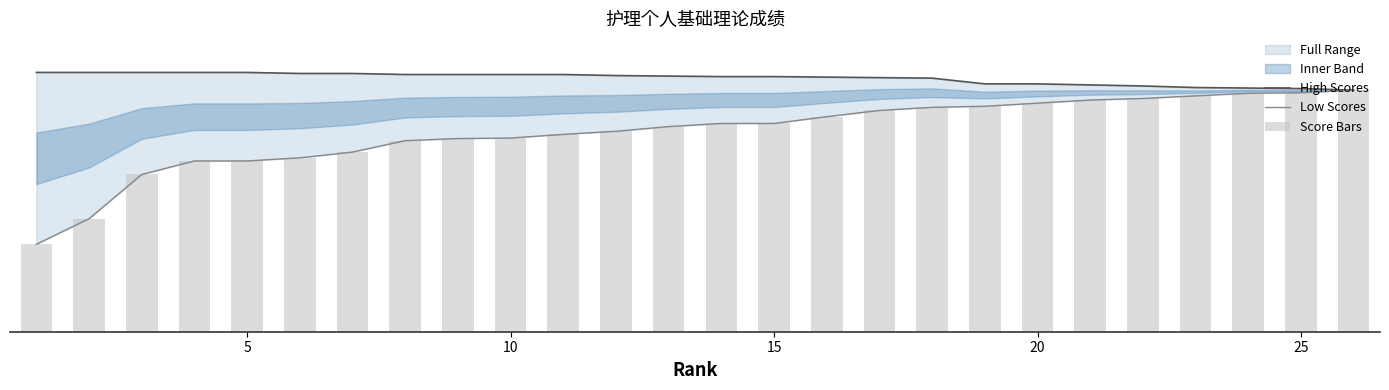

At which label does Low Scores first exceed 80?

15